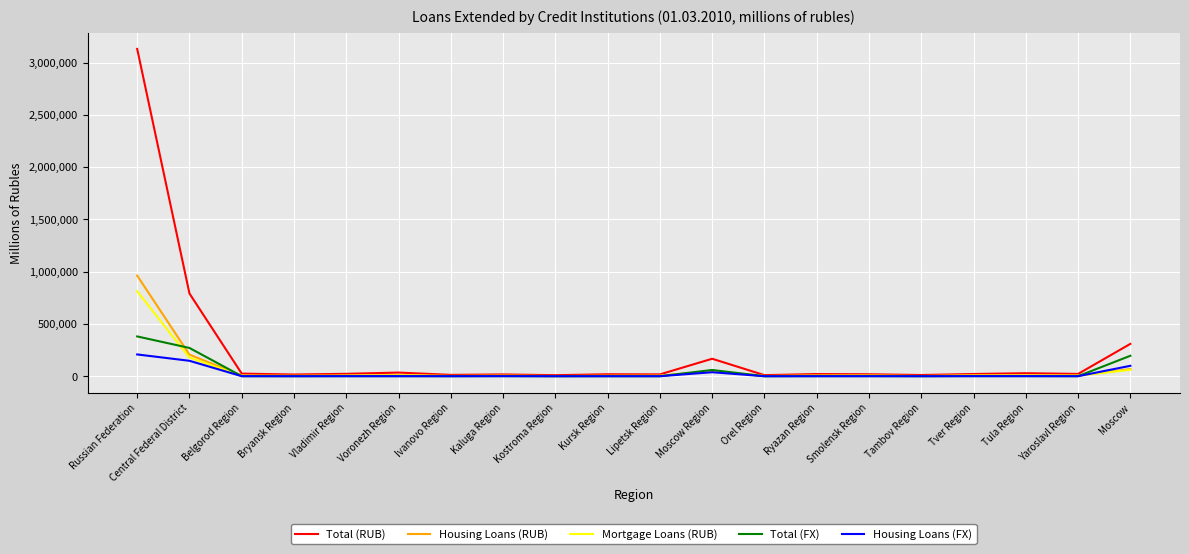

What is the highest value of the Housing Loans (RUB) series?

962495